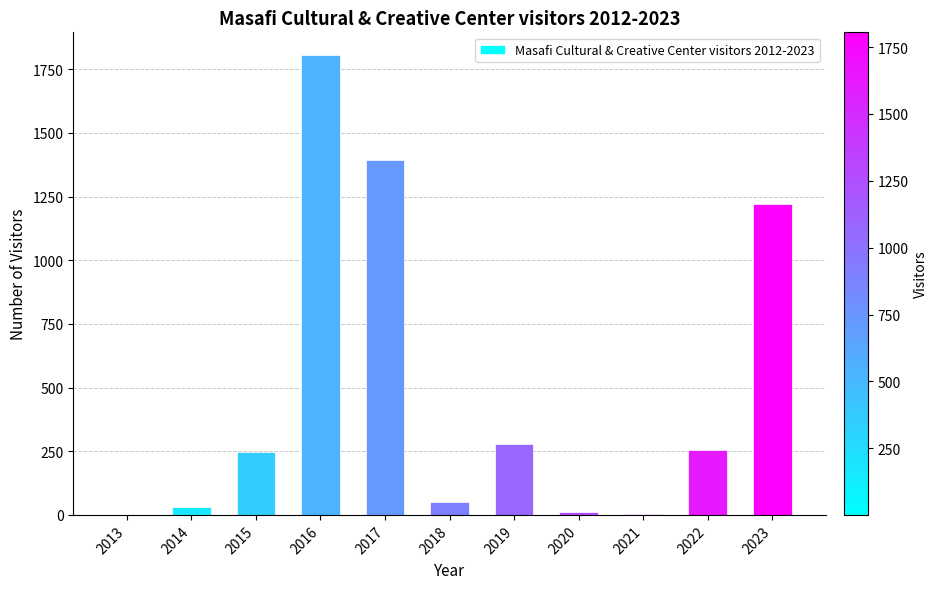

What is the difference between the values at 2017 and 2013?

1391